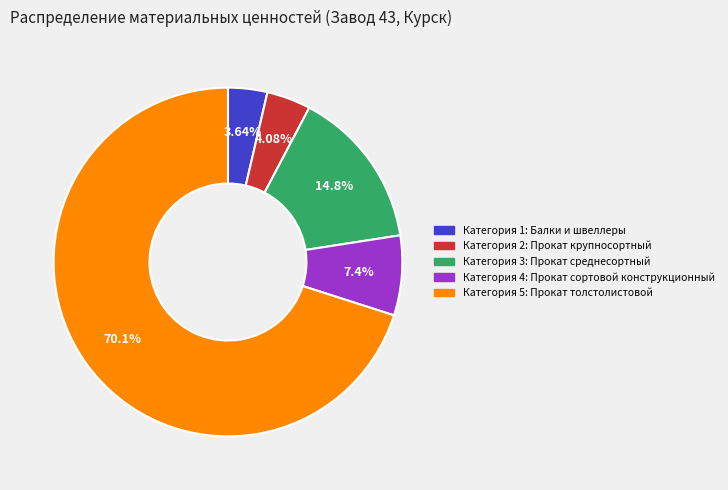

Does any single category account for the majority?

Yes